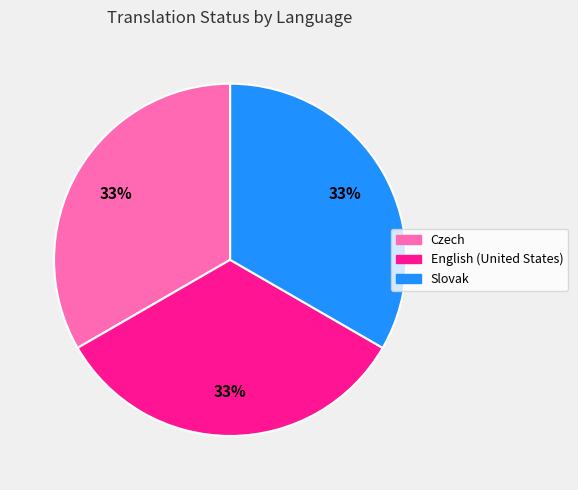

Combined, do English (United States) and Slovak account for over 50%?

Yes